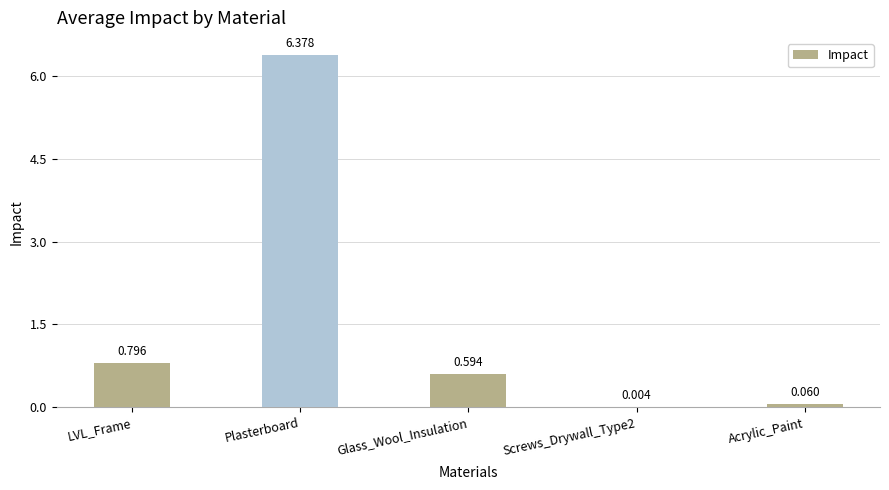

True or false: the data shows 0.1 at Glass_Wool_Insulation.

False